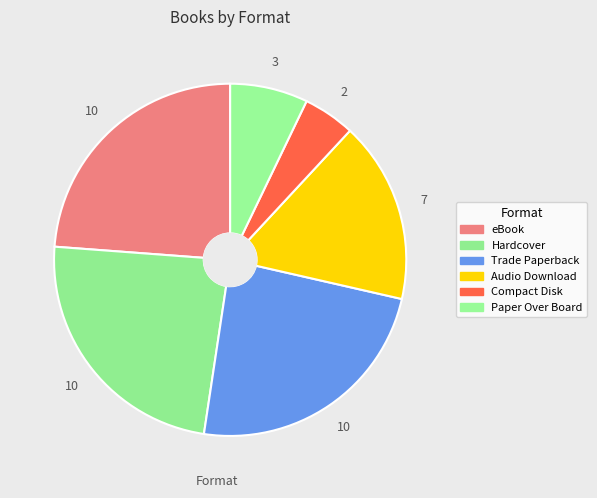

How many segments does this pie chart have?

6